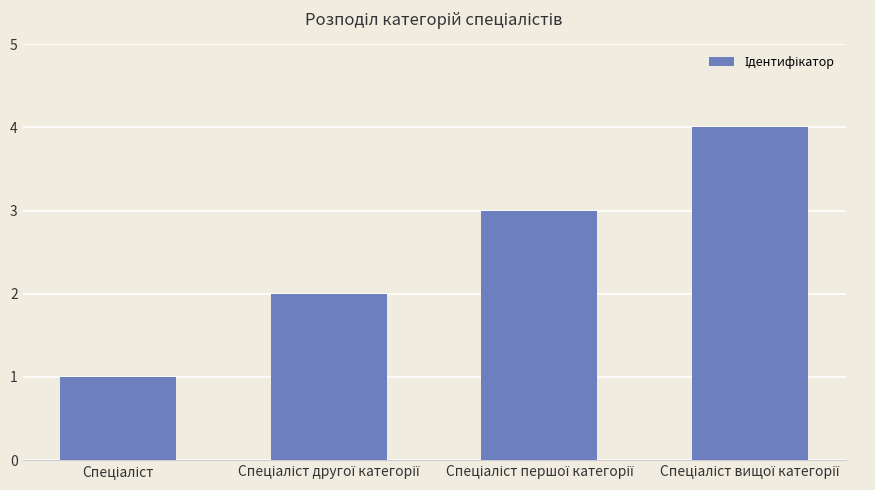

What is the greatest value displayed?

4